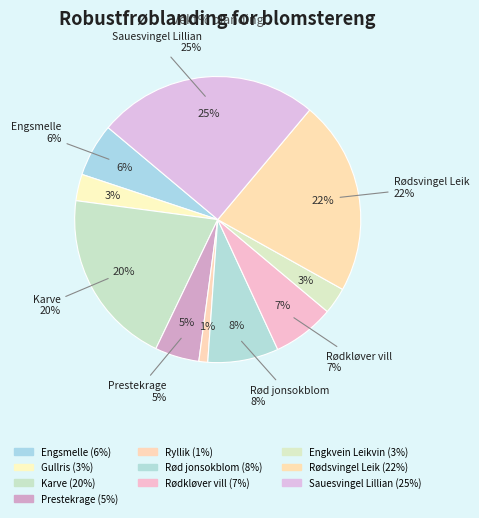

Rank the categories by value from lowest to highest.

Ryllik, Gullris, Engkvein Leikvin, Prestekrage, Engsmelle, Rødkløver vill, Rød jonsokblom, Karve, Rødsvingel Leik, Sauesvingel Lillian